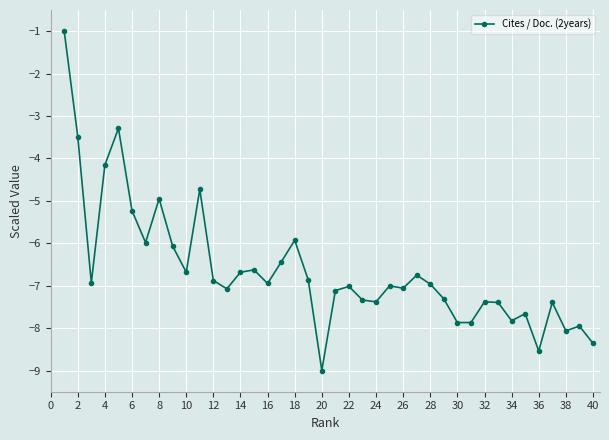

What is the average value?

-6.6